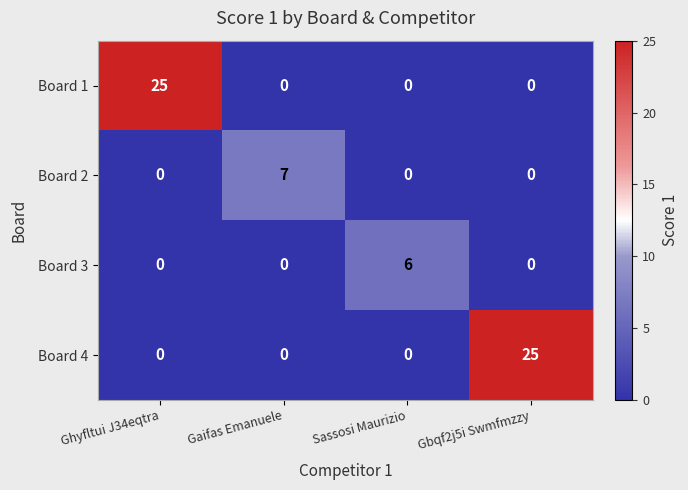

What is the difference between the Board 4 values at Gbqf2j5i Swmfmzzy and Ghyfltui J34eqtra?

25